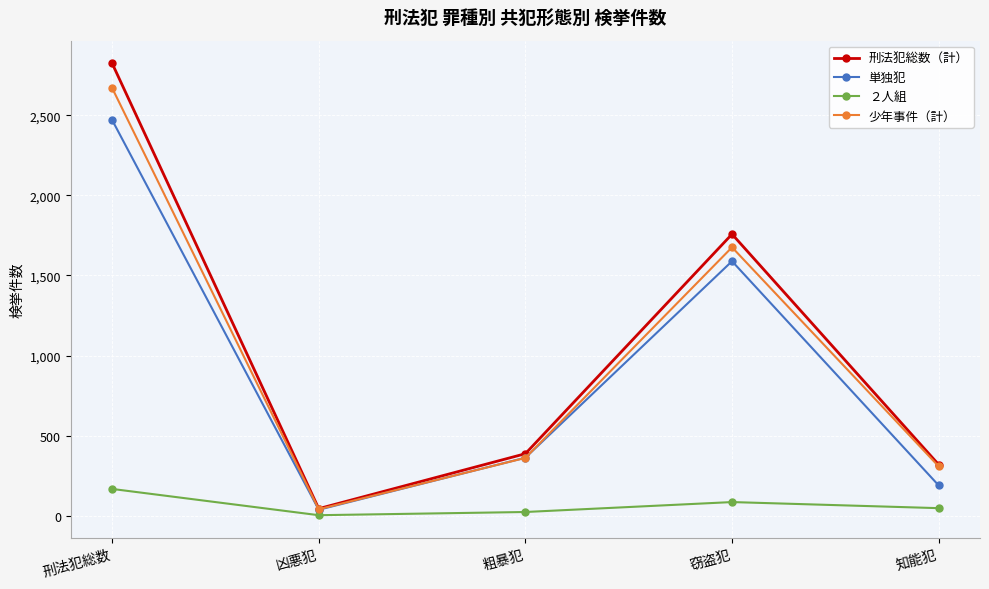

What is the label of the 4th point from the right?

凶悪犯